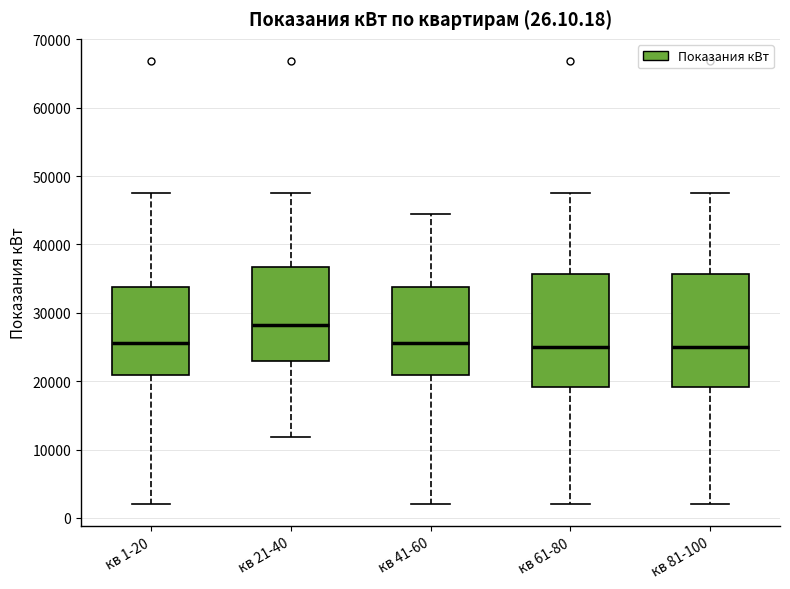

Reading left to right, transcribe this box plot: for each box, give where its median line is, the range the box spans, and where its two whiskers end, as read against the y-axis. The values are not printed on the chart, so give them approximately, as read against the axis.

кв 1-20: median 26000, box 21000 to 34000, whiskers 2000 to 48000
кв 21-40: median 28000, box 23000 to 37000, whiskers 12000 to 48000
кв 41-60: median 26000, box 21000 to 34000, whiskers 2000 to 45000
кв 61-80: median 25000, box 19000 to 36000, whiskers 2000 to 48000
кв 81-100: median 25000, box 19000 to 36000, whiskers 2000 to 48000